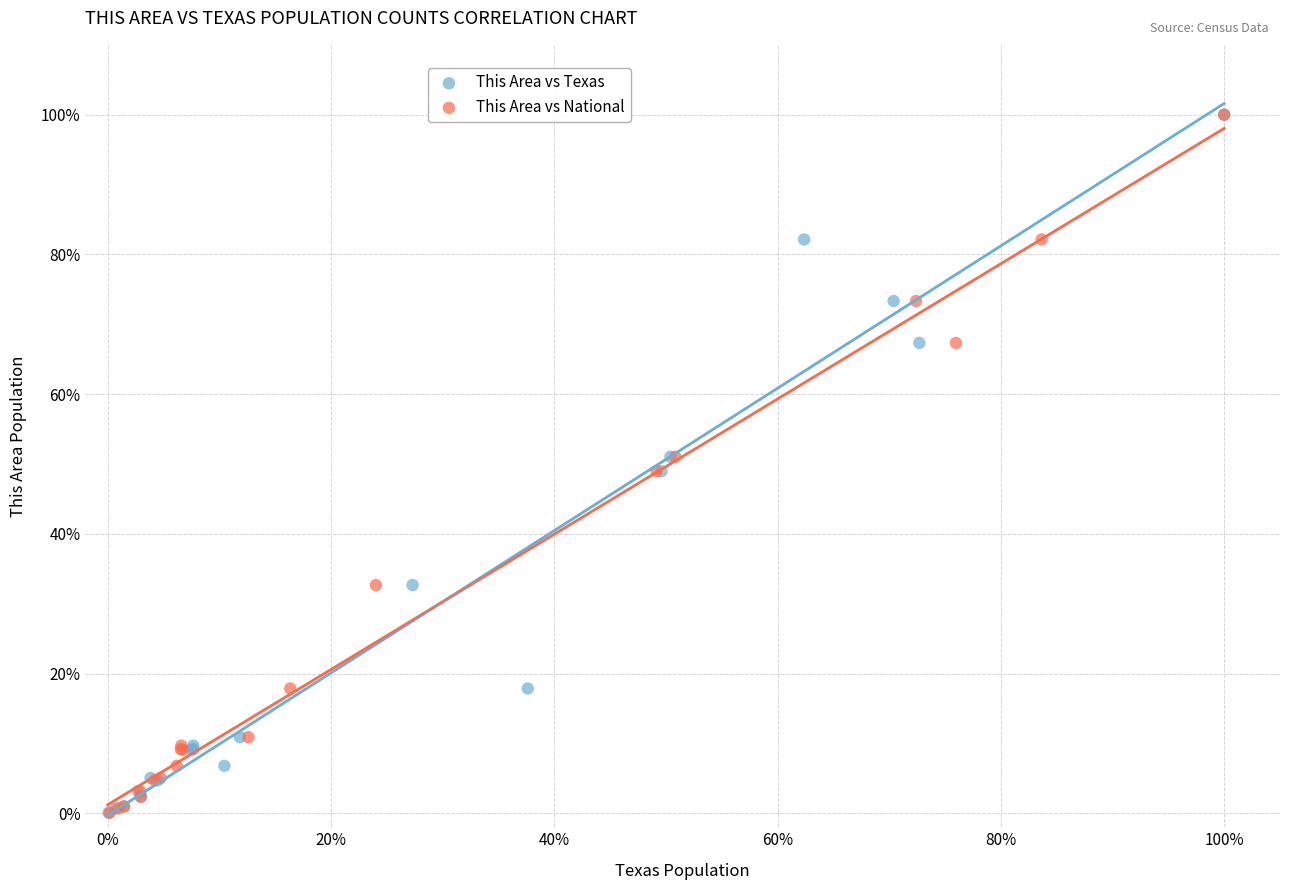

What are all the series names shown in the legend?

This Area vs Texas, This Area vs National